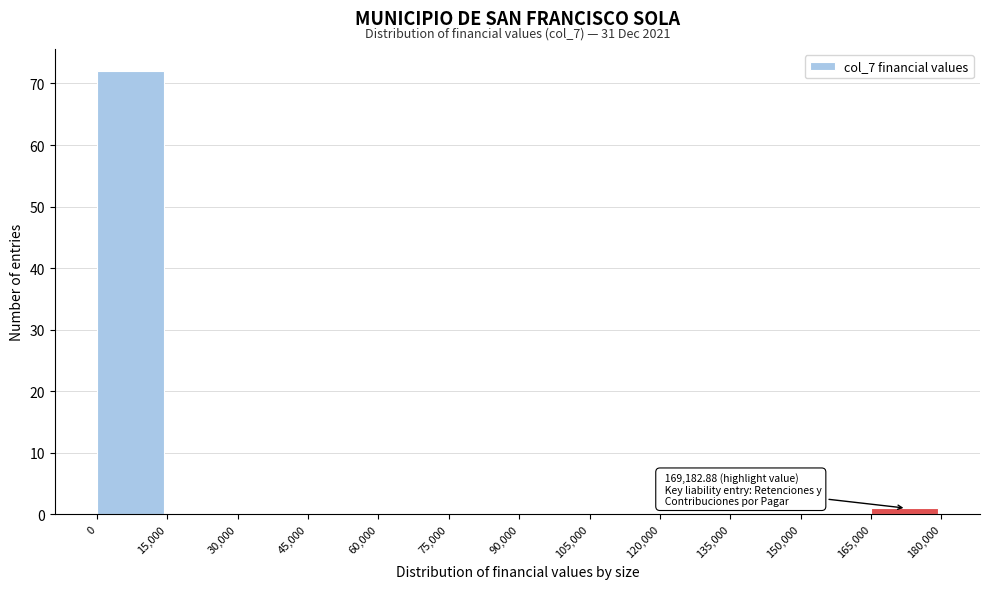

Which range on the x-axis has the tallest bar?

0 to 15,000